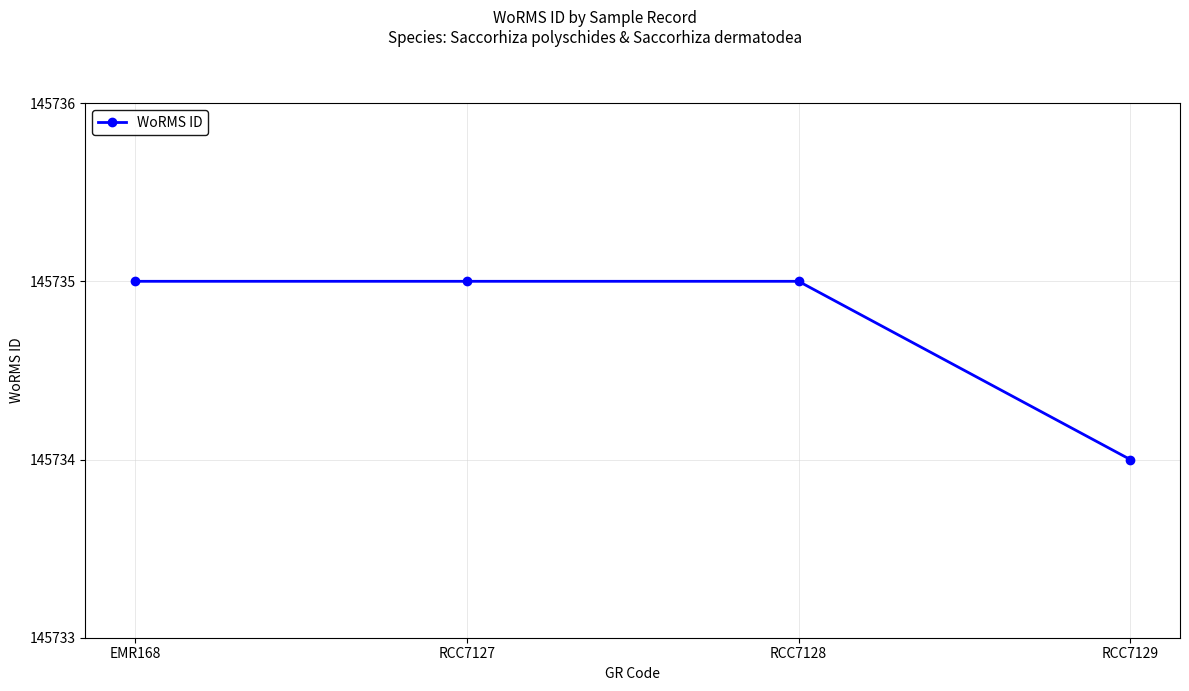

Approximately how many times larger is the value at EMR168 compared to RCC7129?

1.0